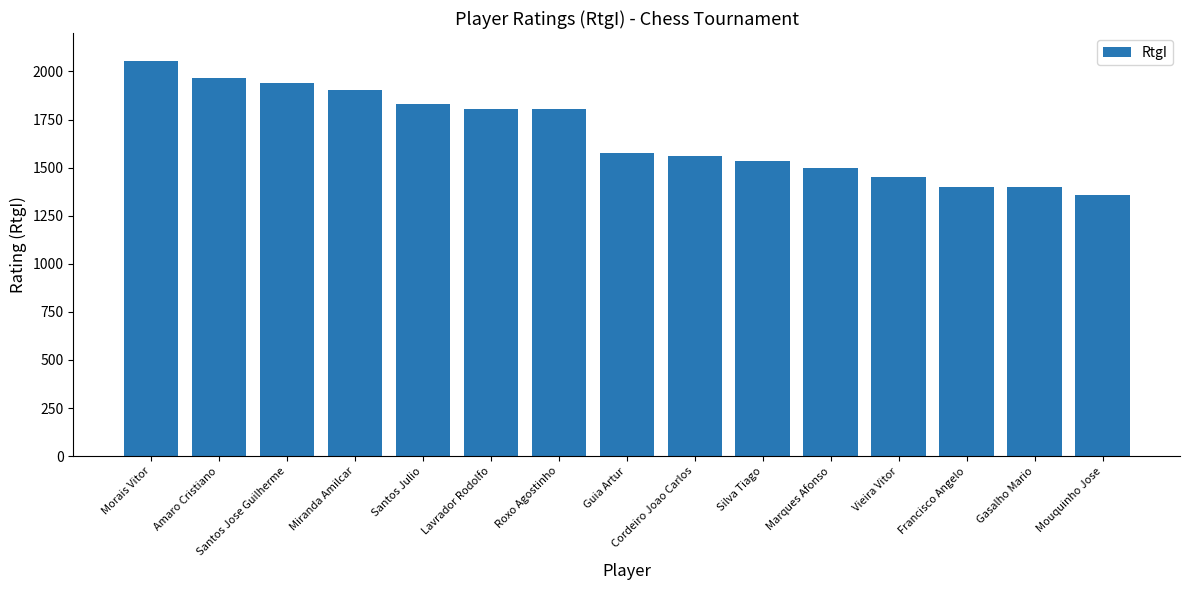

What is the change in value from Santos Jose Guilherme to Silva Tiago?

-408